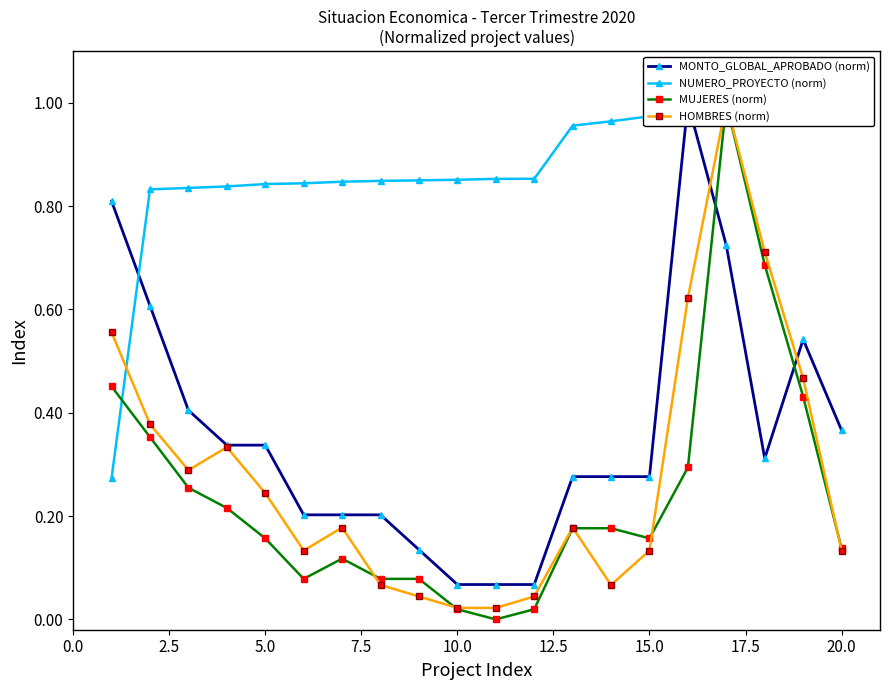

How many interior local peaks does the MUJERES (norm) series have?

2